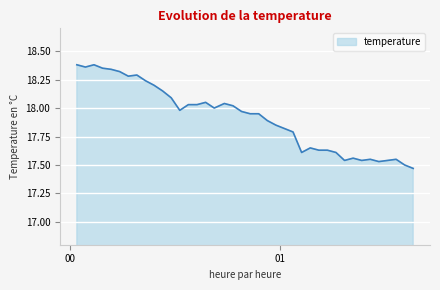

What is the difference between the maximum and minimum values?

0.9